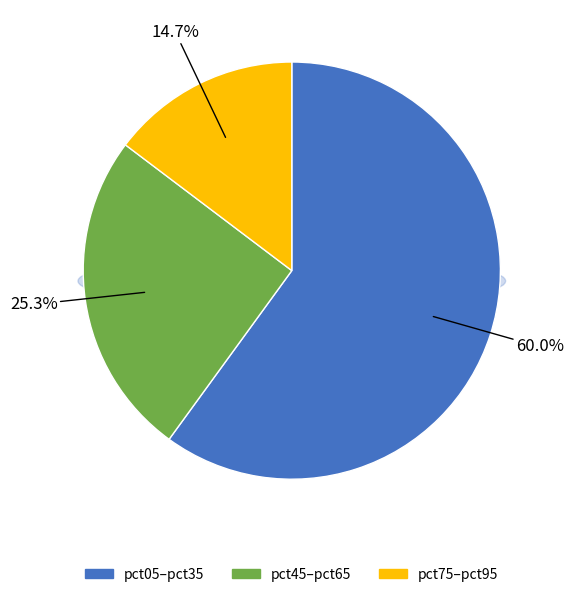

The pct55 slice represents 22% of the pie. True or false?

False